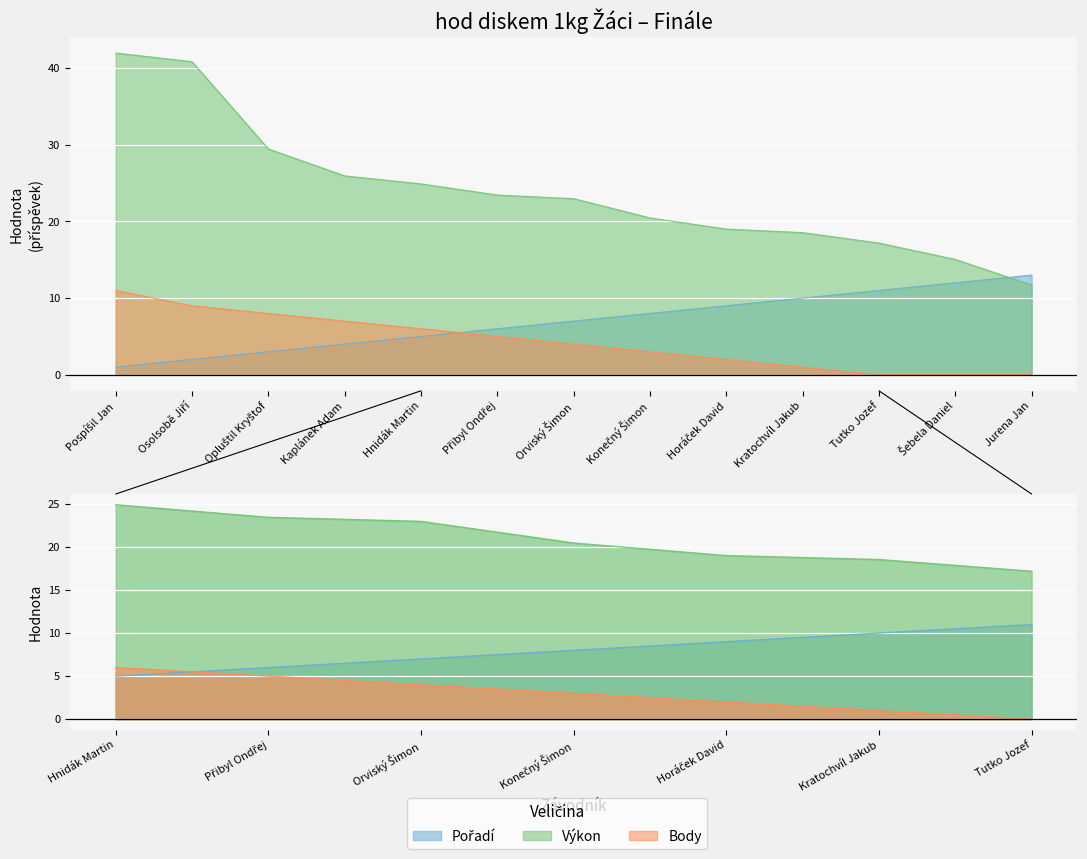

What is the average value of the Výkon series?

24.0